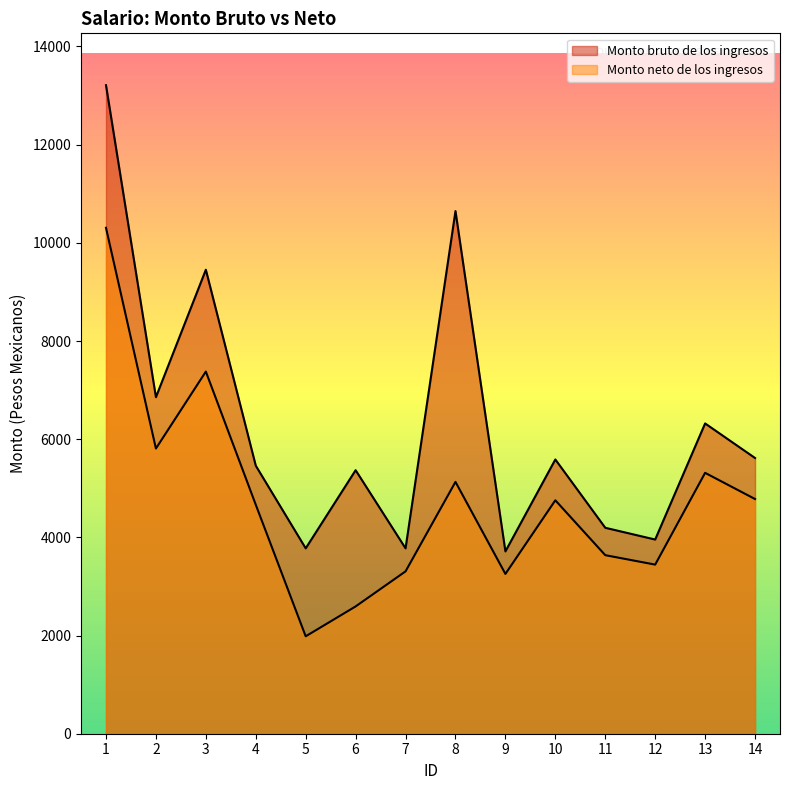

Where is Monto bruto de los ingresos nearest to the value 8462?

3